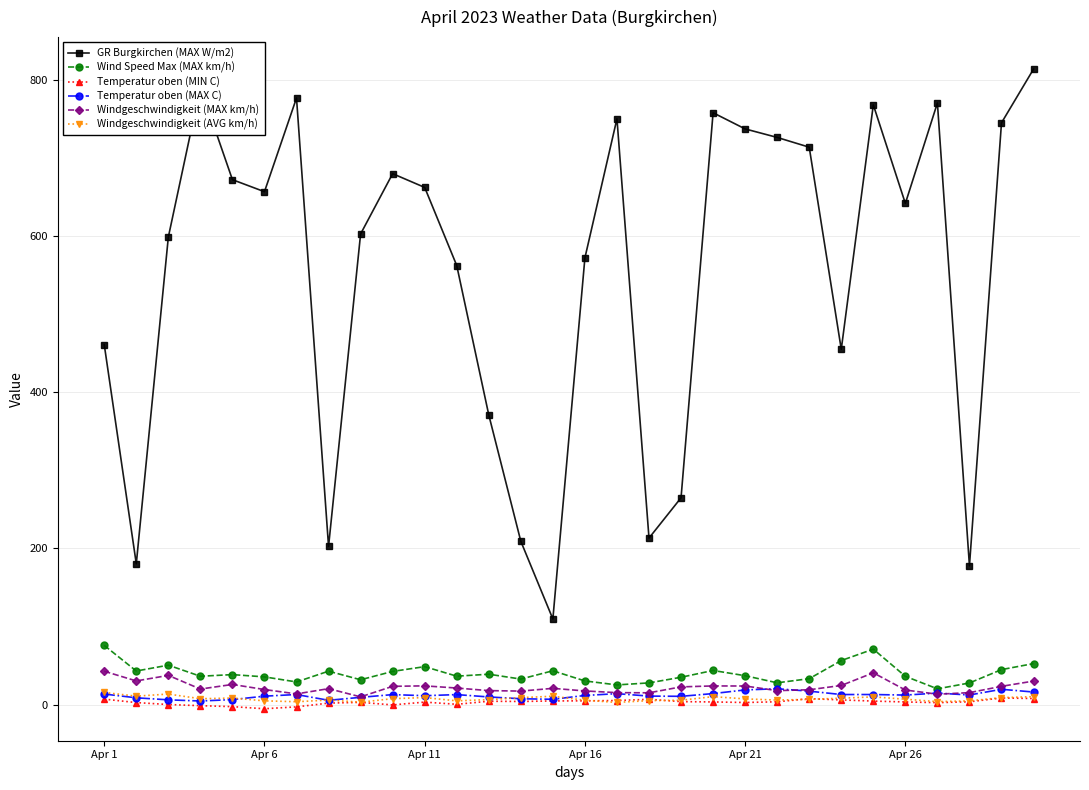

True or false: GR Burgkirchen (MAX W/m2) and Temperatur oben (MIN C) cross at least once.

False